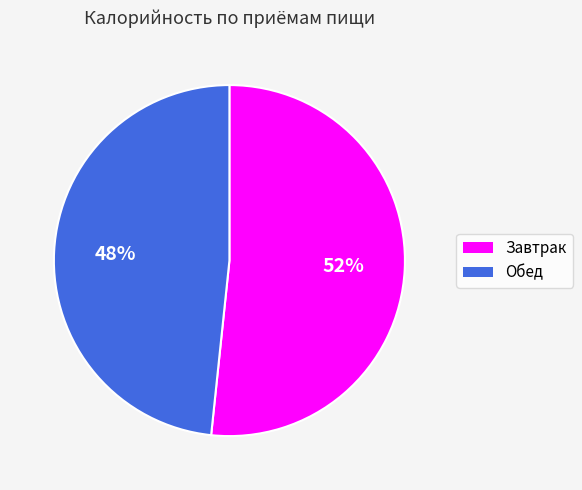

What is the ratio of the value at Обед to the value at Завтрак?

0.9